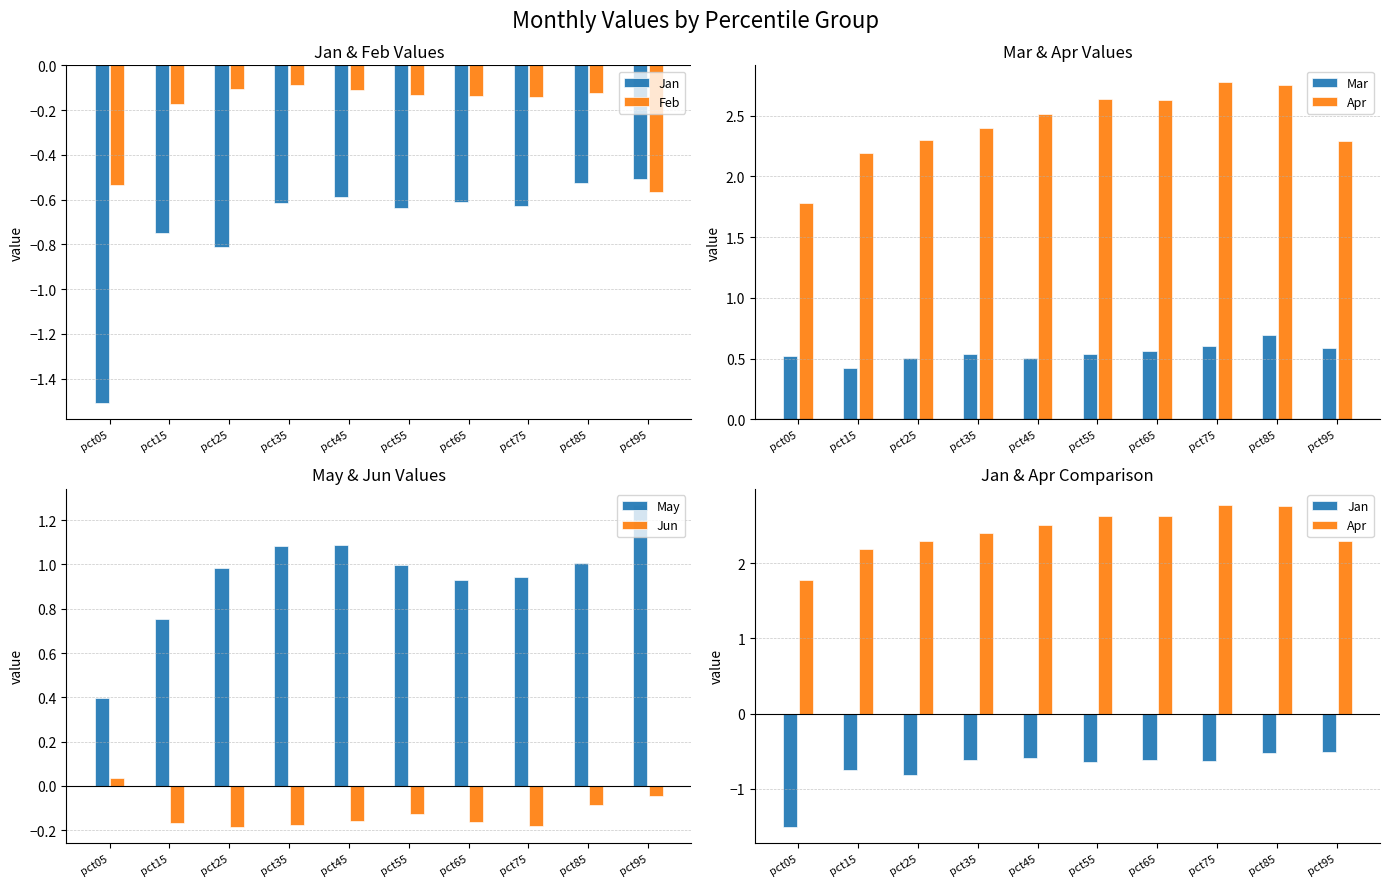

At which label does Jan reach its minimum?

pct05